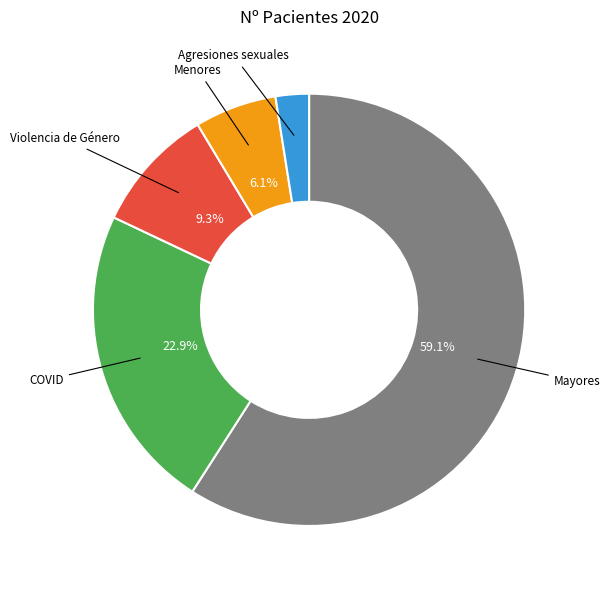

Is there a majority slice in this chart?

Yes